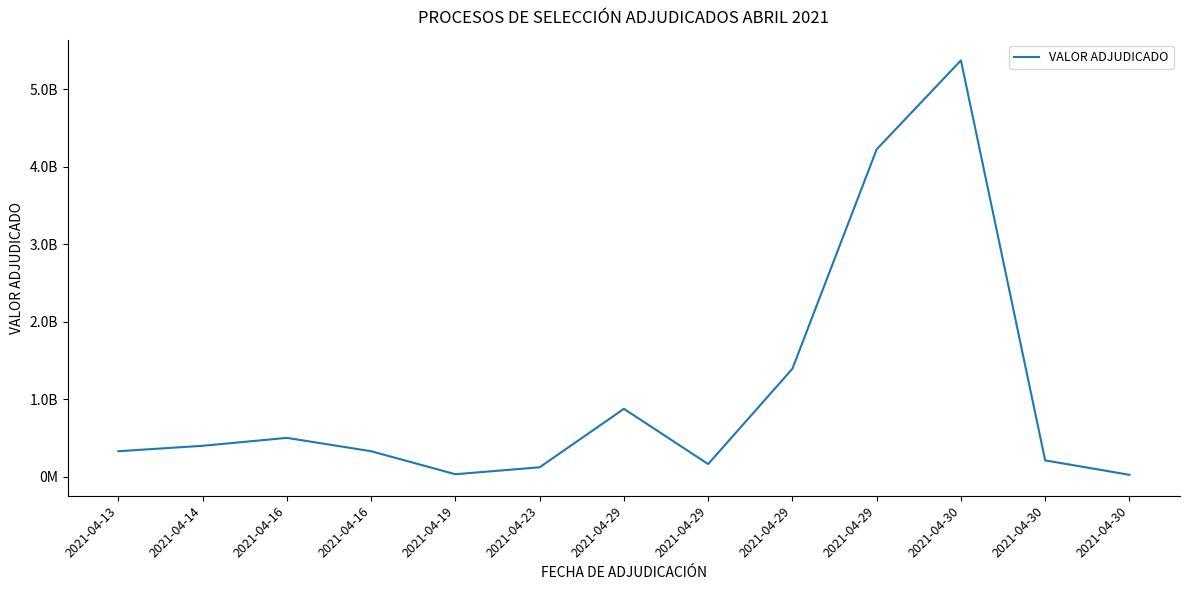

Between 2021-04-30 and 2021-04-29, which is larger?

2021-04-29